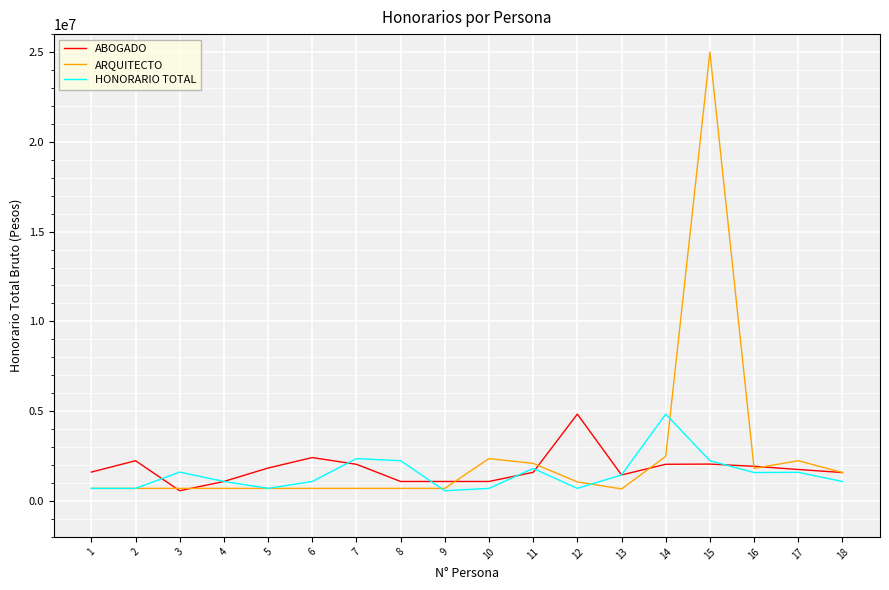

What is the total value across all series at 5?

3233053.0